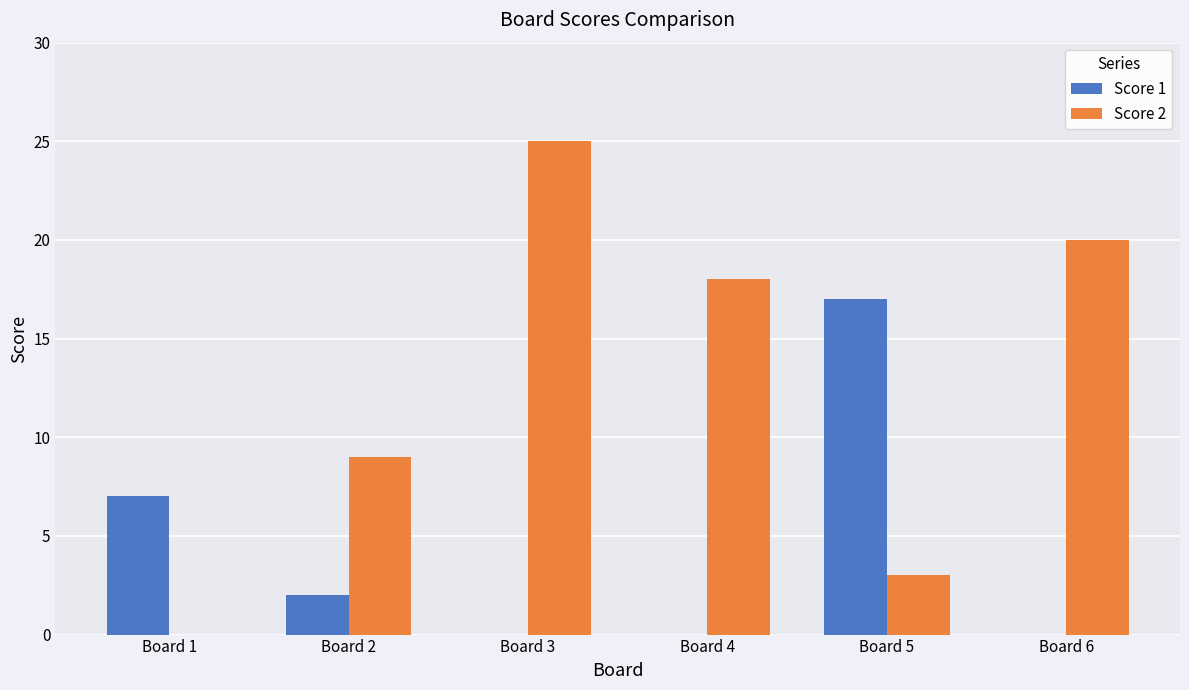

What is the sum of the Score 1 values at Board 6 and Board 5?

17